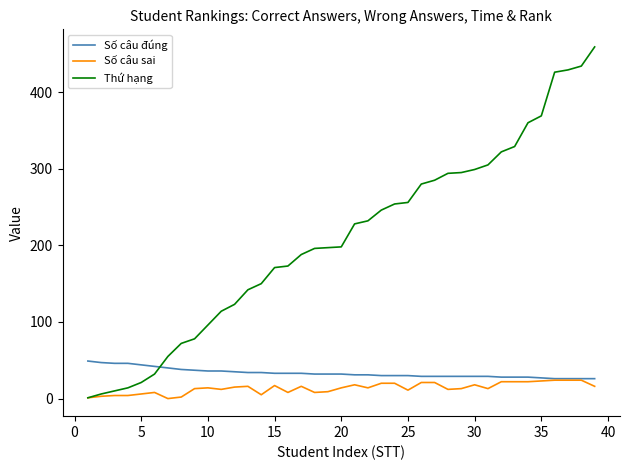

After their last crossing, which series has the higher values: Số câu đúng or Thứ hạng?

Thứ hạng